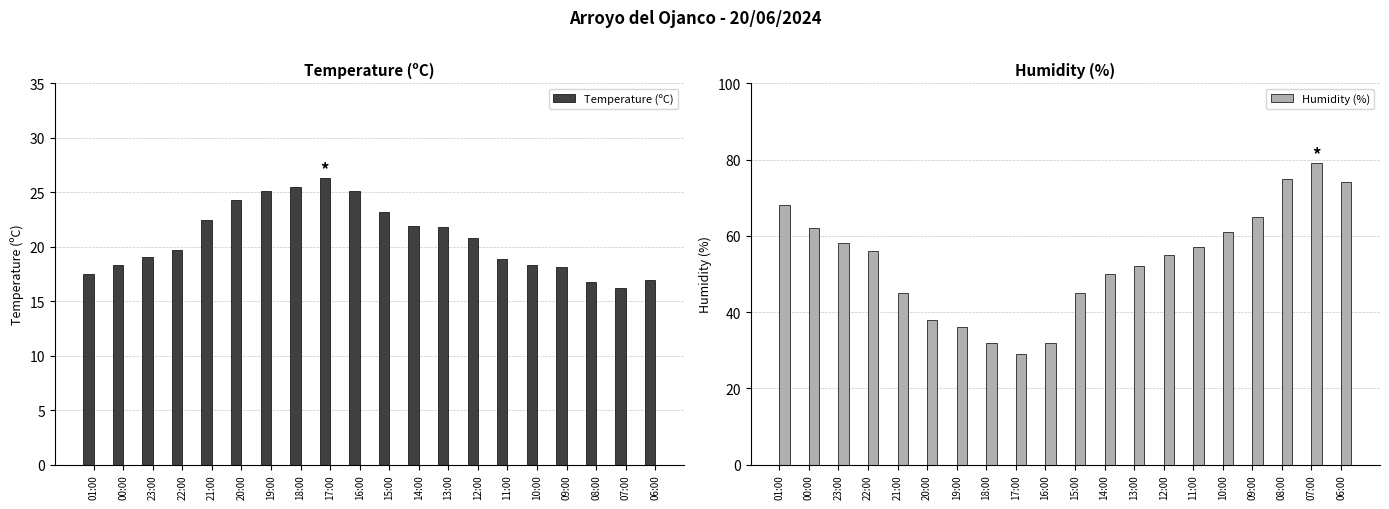

Are the bars grouped side by side (vs. stacked)?

Yes